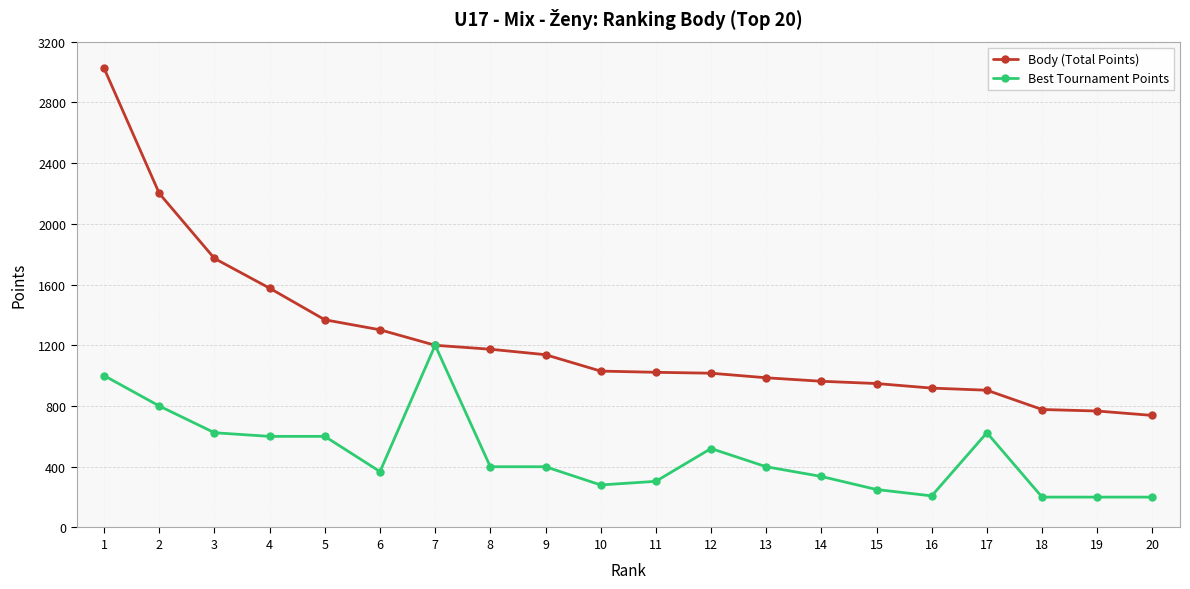

What is the difference between the highest and lowest values at 14?

627